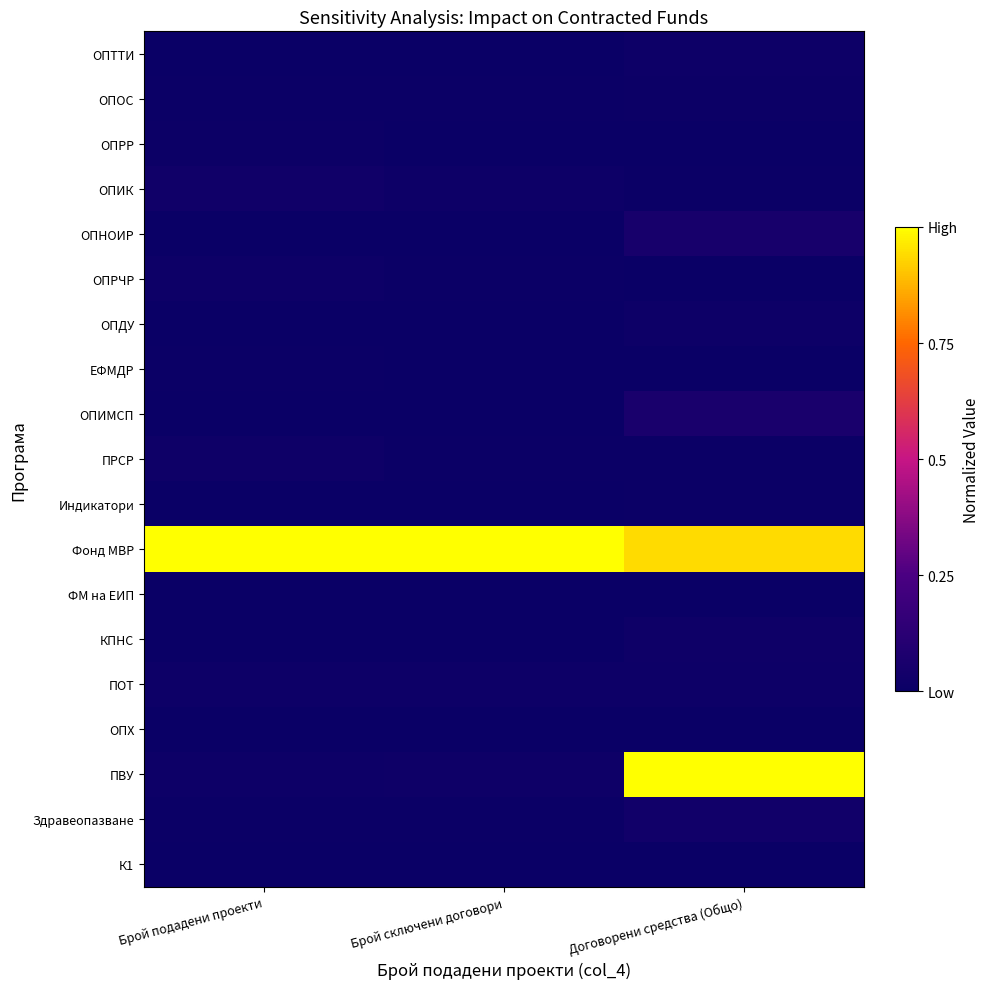

Which label corresponds to the smallest value in the chart?

Брой подадени проекти